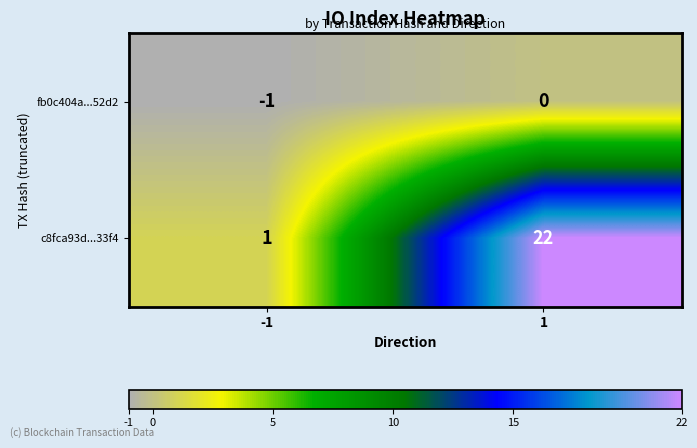

What is the difference between the maximum and minimum values in the c8fca93d...33f4 series?

21